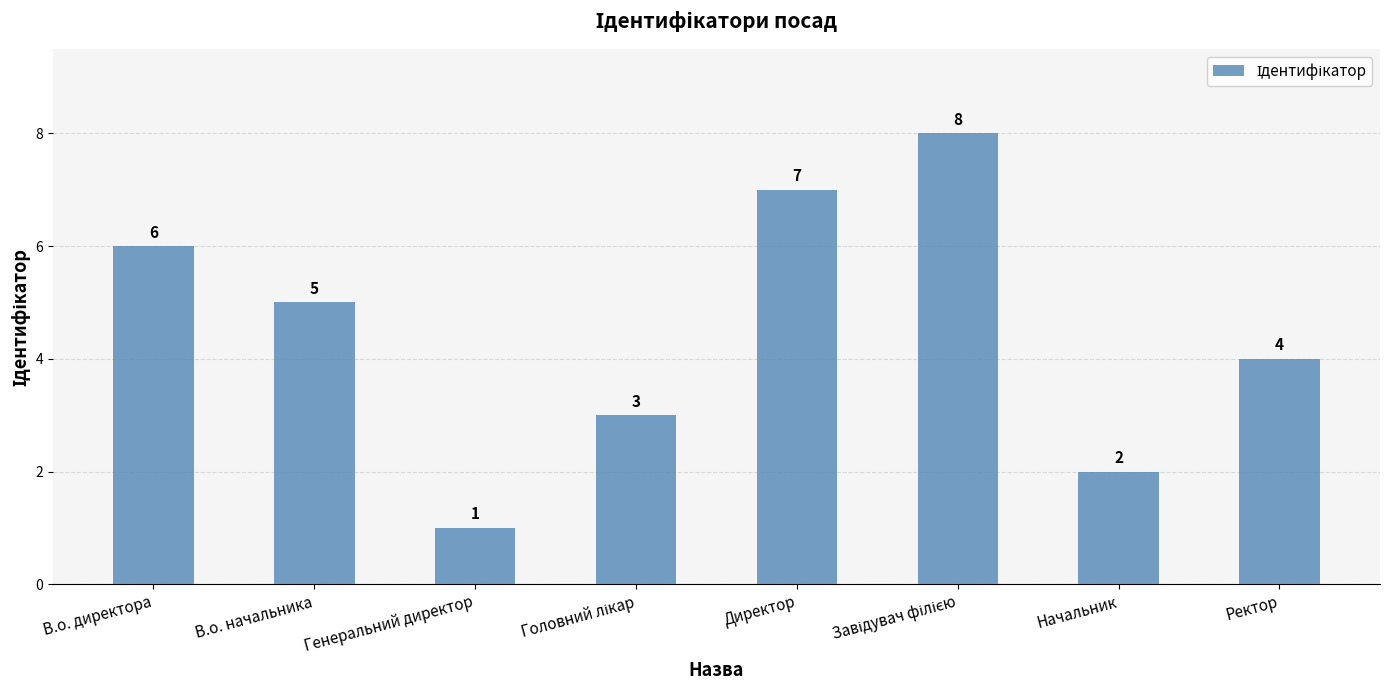

What is the value of the 2nd bar from the left?

5